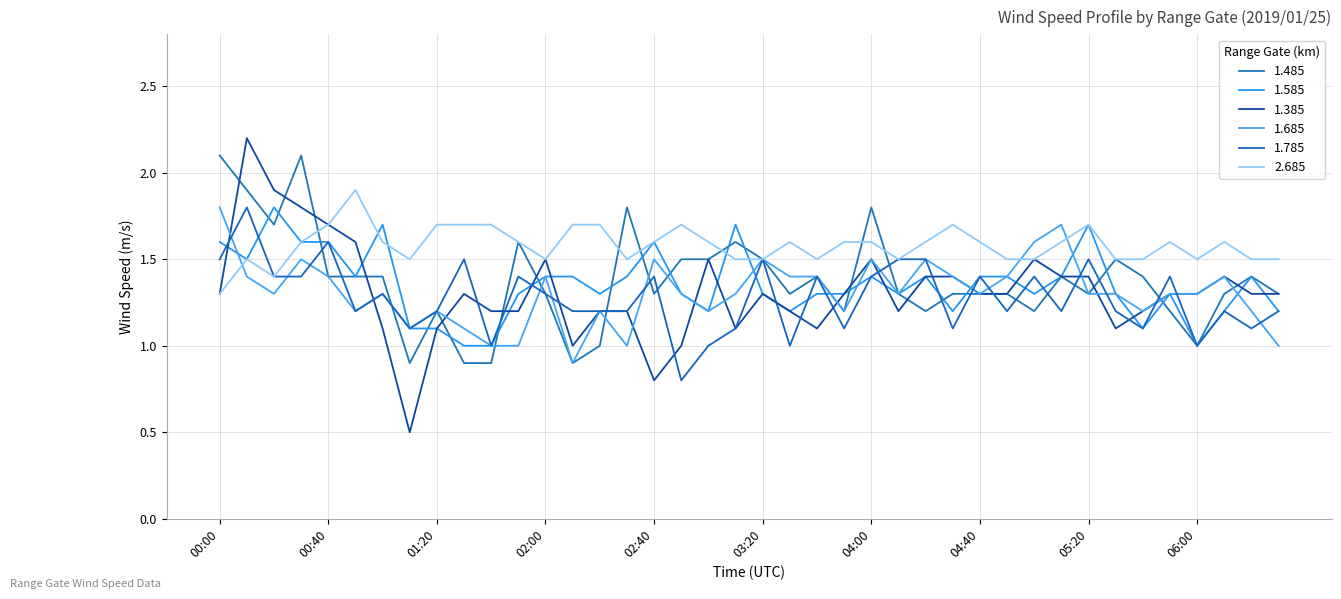

Reading right to left, what are all the values shown in this chart?

1.485: 06:30=1.3	06:20=1.4	06:10=1.3	06:00=1.0	05:50=1.2	05:40=1.4	05:30=1.5	05:20=1.3	05:10=1.4	05:00=1.2	04:50=1.3	04:40=1.3	04:30=1.3	04:20=1.2	04:10=1.3	04:00=1.8	03:50=1.2	03:40=1.4	03:30=1.3	03:20=1.5	03:10=1.6	03:00=1.5	02:50=1.5	02:40=1.3	02:30=1.8	02:20=1.0	02:10=0.9	02:00=1.3	01:50=1.6	01:40=0.9	01:30=0.9	01:20=1.2	01:10=0.9	01:00=1.4	00:50=1.4	00:40=1.4	00:30=2.1	00:20=1.7	00:10=1.9	00:00=2.1
1.585: 06:30=1.2	06:20=1.4	06:10=1.2	06:00=1.0	05:50=1.3	05:40=1.1	05:30=1.3	05:20=1.7	05:10=1.4	05:00=1.3	04:50=1.4	04:40=1.4	04:30=1.2	04:20=1.4	04:10=1.3	04:00=1.4	03:50=1.3	03:40=1.3	03:30=1.2	03:20=1.3	03:10=1.7	03:00=1.2	02:50=1.3	02:40=1.6	02:30=1.4	02:20=1.3	02:10=1.4	02:00=1.4	01:50=1.3	01:40=1.0	01:30=1.0	01:20=1.1	01:10=1.1	01:00=1.7	00:50=1.4	00:40=1.6	00:30=1.6	00:20=1.8	00:10=1.5	00:00=1.6
1.385: 06:30=1.3	06:20=1.3	06:10=1.4	06:00=1.3	05:50=1.3	05:40=1.2	05:30=1.1	05:20=1.4	05:10=1.4	05:00=1.5	04:50=1.3	04:40=1.3	04:30=1.4	04:20=1.4	04:10=1.2	04:00=1.5	03:50=1.3	03:40=1.1	03:30=1.2	03:20=1.3	03:10=1.1	03:00=1.5	02:50=1.0	02:40=0.8	02:30=1.2	02:20=1.2	02:10=1.0	02:00=1.5	01:50=1.2	01:40=1.2	01:30=1.3	01:20=1.1	01:10=0.5	01:00=1.1	00:50=1.6	00:40=1.7	00:30=1.8	00:20=1.9	00:10=2.2	00:00=1.3
1.685: 06:30=1.0	06:20=1.2	06:10=1.4	06:00=1.3	05:50=1.3	05:40=1.2	05:30=1.3	05:20=1.3	05:10=1.7	05:00=1.6	04:50=1.4	04:40=1.3	04:30=1.4	04:20=1.5	04:10=1.3	04:00=1.5	03:50=1.2	03:40=1.4	03:30=1.4	03:20=1.5	03:10=1.3	03:00=1.2	02:50=1.3	02:40=1.5	02:30=1.0	02:20=1.2	02:10=0.9	02:00=1.4	01:50=1.0	01:40=1.0	01:30=1.1	01:20=1.2	01:10=1.1	01:00=1.3	00:50=1.2	00:40=1.4	00:30=1.5	00:20=1.3	00:10=1.4	00:00=1.8
1.785: 06:30=1.2	06:20=1.1	06:10=1.2	06:00=1.0	05:50=1.4	05:40=1.1	05:30=1.2	05:20=1.5	05:10=1.2	05:00=1.4	04:50=1.2	04:40=1.4	04:30=1.1	04:20=1.5	04:10=1.5	04:00=1.4	03:50=1.1	03:40=1.4	03:30=1.0	03:20=1.5	03:10=1.1	03:00=1.0	02:50=0.8	02:40=1.4	02:30=1.2	02:20=1.2	02:10=1.2	02:00=1.3	01:50=1.4	01:40=1.0	01:30=1.5	01:20=1.2	01:10=1.1	01:00=1.3	00:50=1.2	00:40=1.6	00:30=1.4	00:20=1.4	00:10=1.8	00:00=1.5
2.685: 06:30=1.5	06:20=1.5	06:10=1.6	06:00=1.5	05:50=1.6	05:40=1.5	05:30=1.5	05:20=1.7	05:10=1.6	05:00=1.5	04:50=1.5	04:40=1.6	04:30=1.7	04:20=1.6	04:10=1.5	04:00=1.6	03:50=1.6	03:40=1.5	03:30=1.6	03:20=1.5	03:10=1.5	03:00=1.6	02:50=1.7	02:40=1.6	02:30=1.5	02:20=1.7	02:10=1.7	02:00=1.5	01:50=1.6	01:40=1.7	01:30=1.7	01:20=1.7	01:10=1.5	01:00=1.6	00:50=1.9	00:40=1.7	00:30=1.6	00:20=1.4	00:10=1.5	00:00=1.3